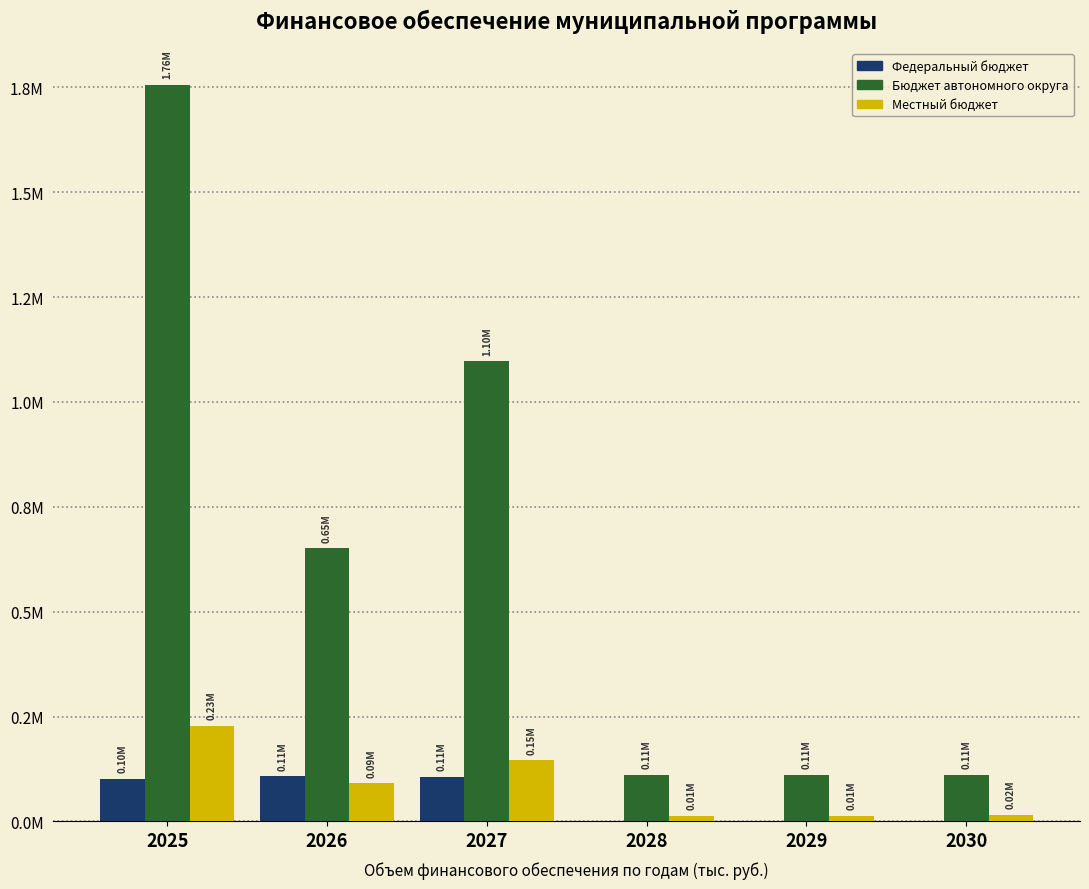

What are all the series names shown in the legend?

Федеральный бюджет, Бюджет автономного округа, Местный бюджет